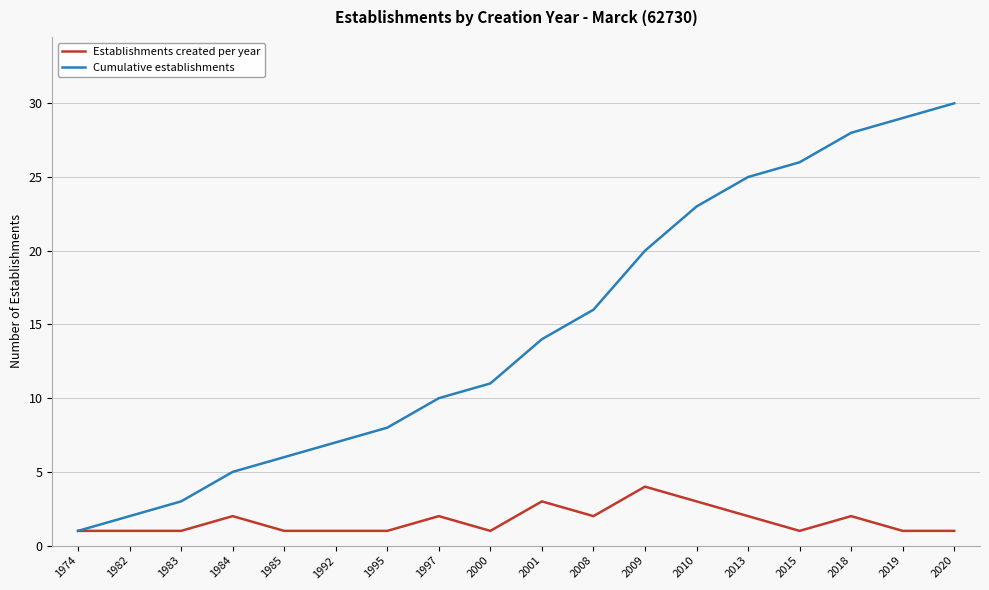

List the labels in order of Cumulative establishments value, smallest first.

1974, 1982, 1983, 1984, 1985, 1992, 1995, 1997, 2000, 2001, 2008, 2009, 2010, 2013, 2015, 2018, 2019, 2020